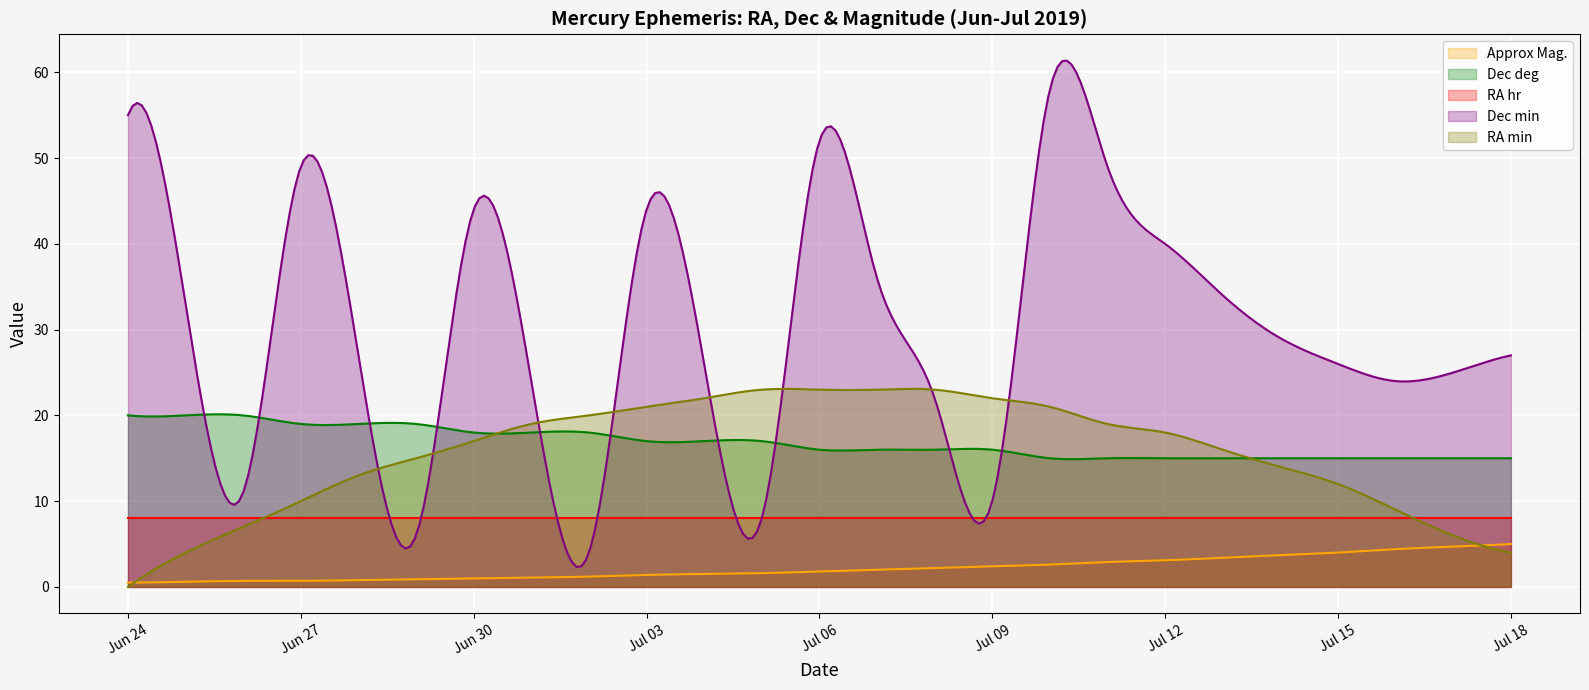

What is the difference between the maximum and minimum values in the Dec min series?

59.0